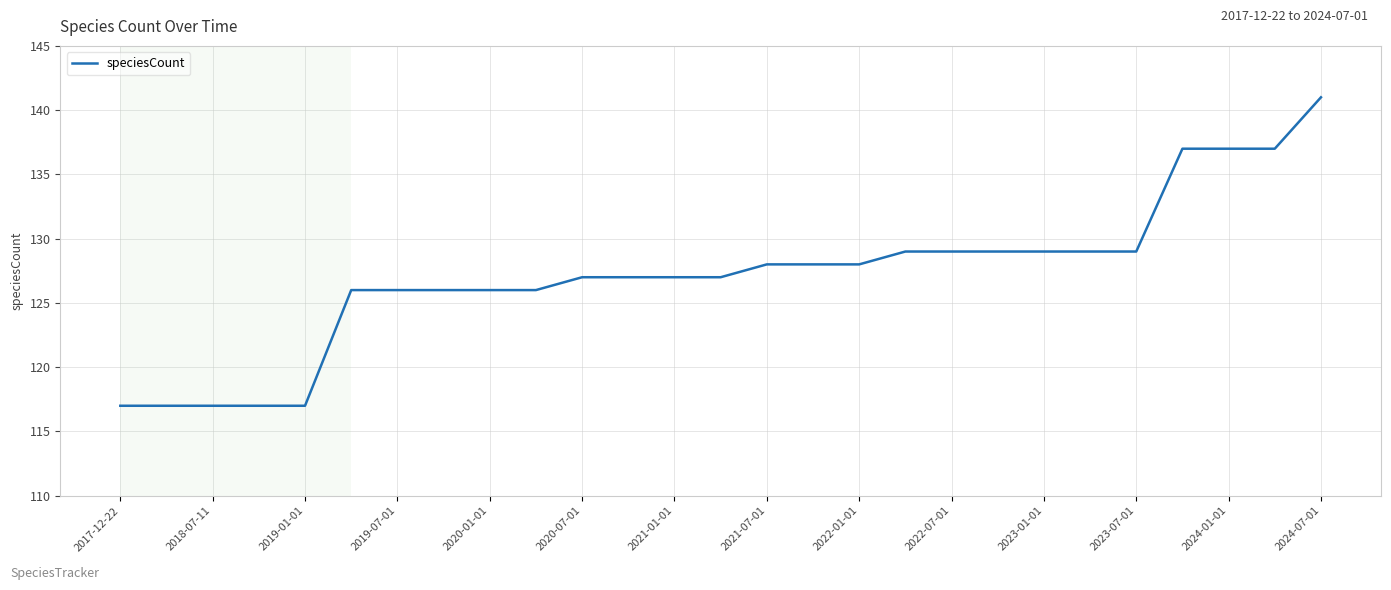

What is the minimum value shown in the chart?

117